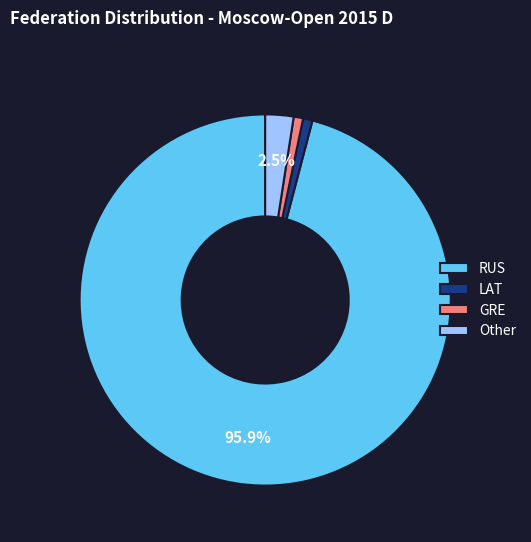

To the nearest percent, what is the difference between the largest and smallest slice percentages?

95%